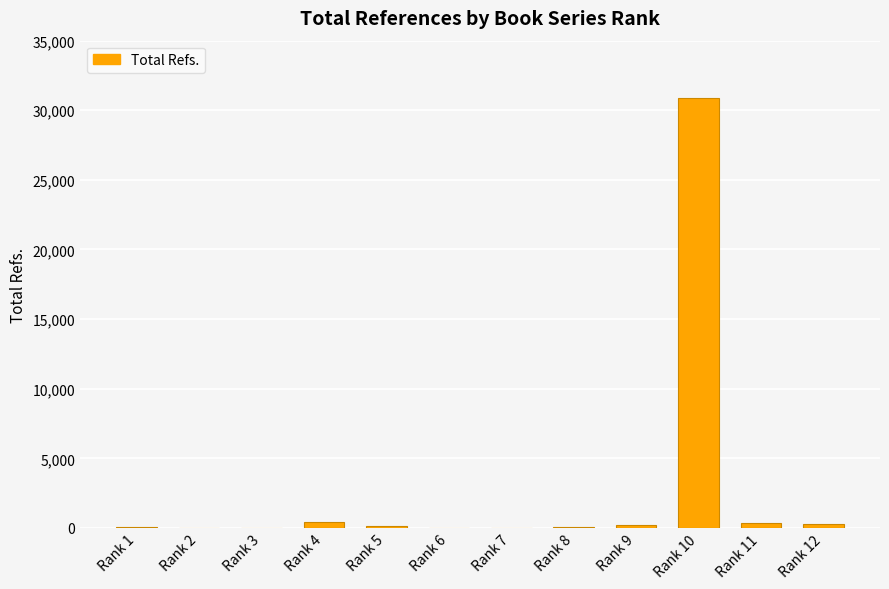

What is the sum of all values?

32385